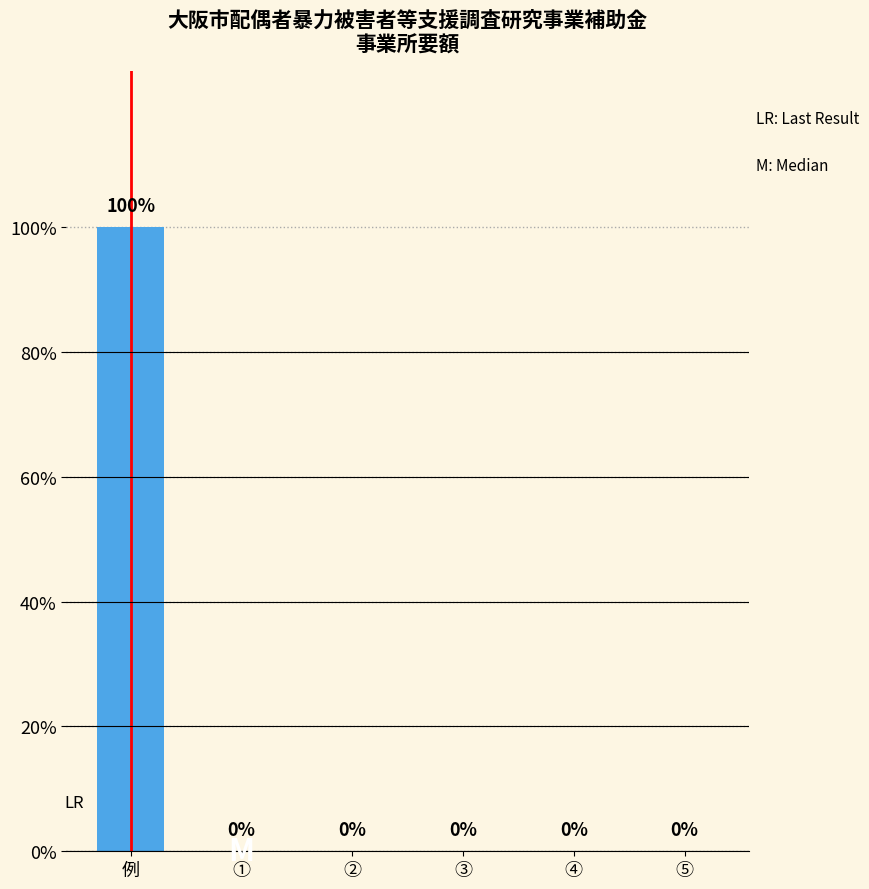

Between 例 and ④, which is larger?

例